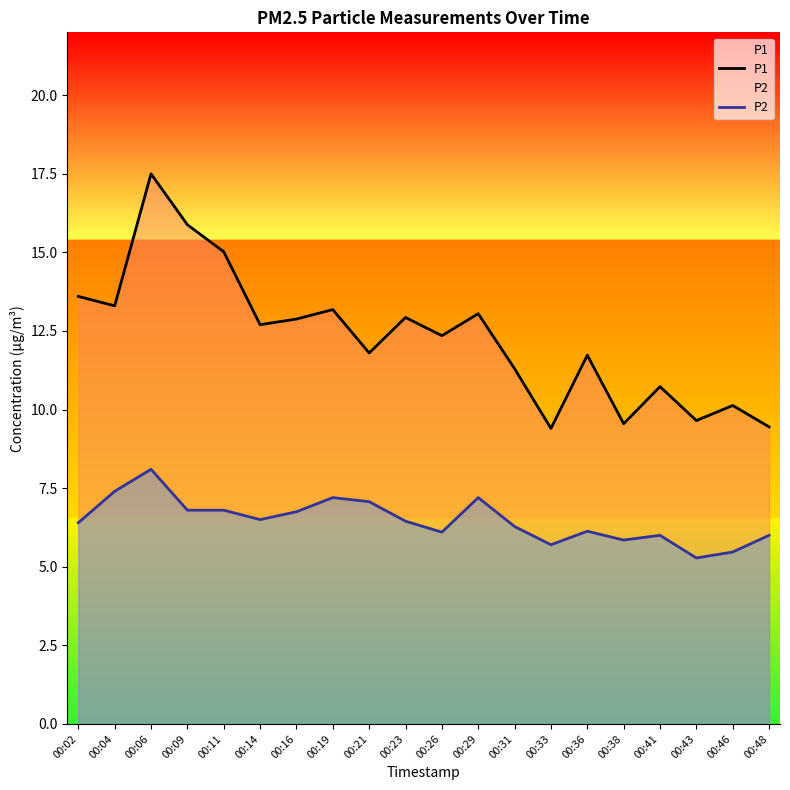

The value of P1 at 00:06 is 17.5. True or false?

True